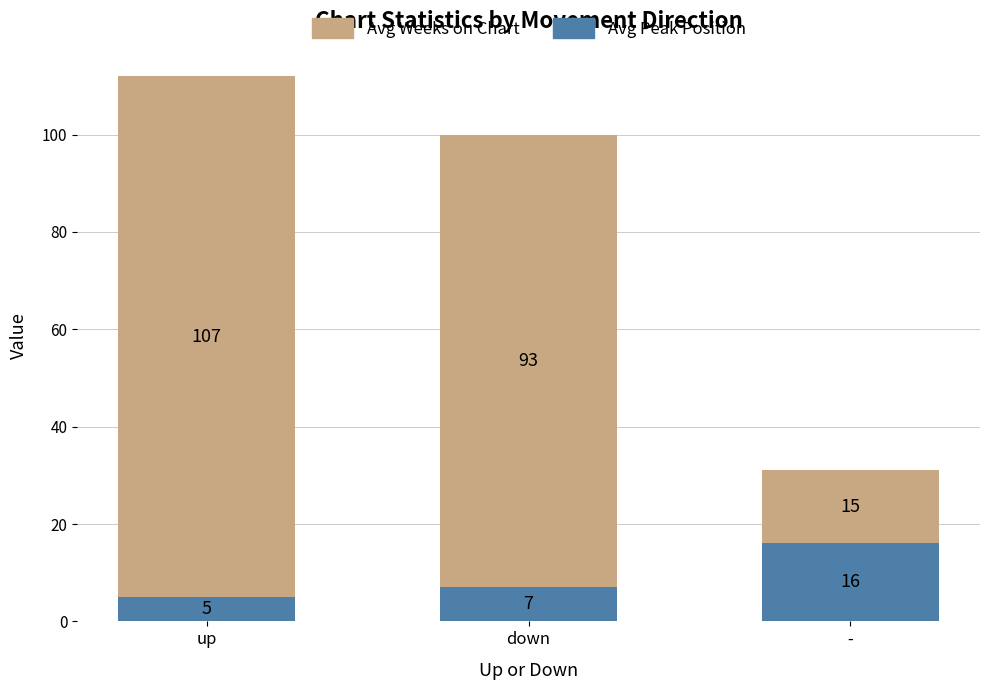

Count the number of categories in the chart.

3